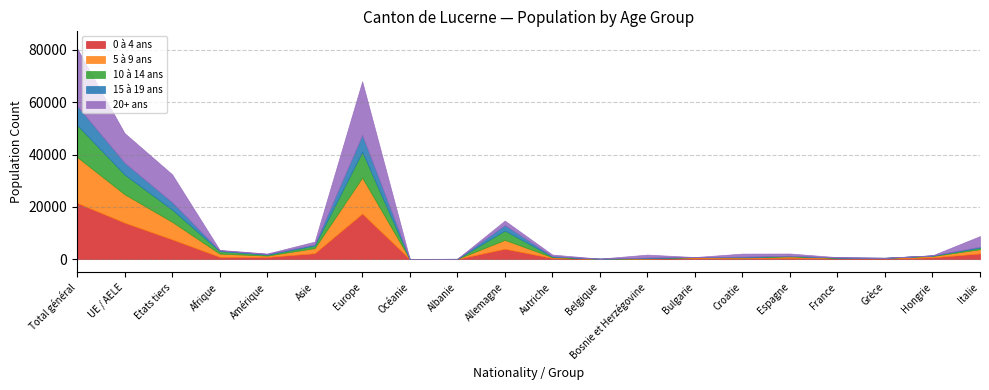

Reading left to right, transcribe all the data shown in this chart.

0 à 4 ans: 21517	13950	7567	890	849	2270	17425	59	95	3981	449	86	152	458	442	558	320	265	687	2193
5 à 9 ans: 17566	10861	6705	1235	507	1954	13775	25	32	3387	301	61	185	279	206	461	162	193	508	1604
10 à 14 ans: 12221	7548	4673	963	375	994	9856	11	5	3573	235	35	146	52	139	217	120	60	206	608
15 à 19 ans: 7337	4501	2836	256	228	422	6422	6	3	2084	164	13	124	13	162	64	59	7	35	349
20+ ans: 22002	11336	10666	218	208	1067	20492	10	9	1717	611	17	1135	12	1178	860	109	20	37	4071